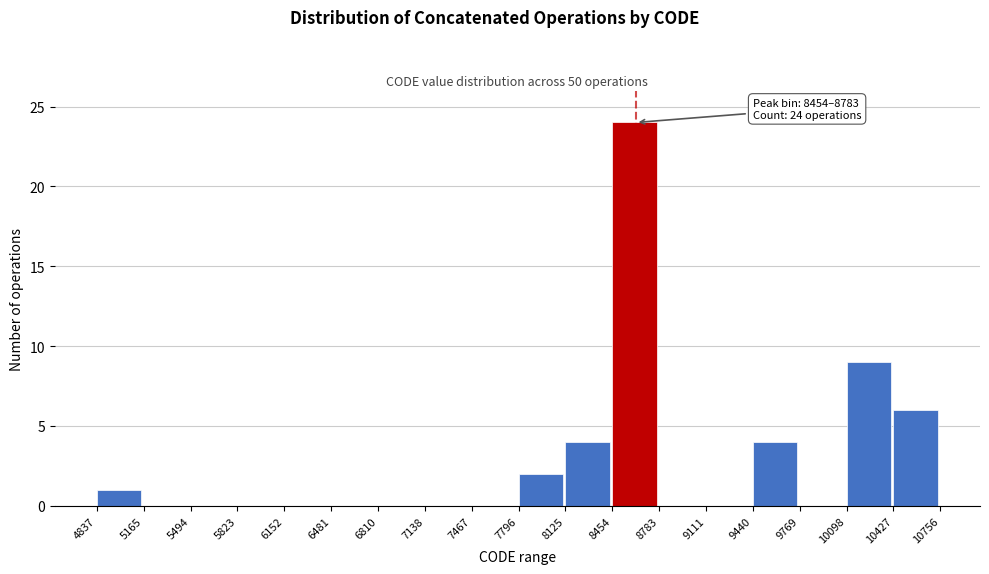

Which range on the x-axis has the tallest bar?

8454 to 8783